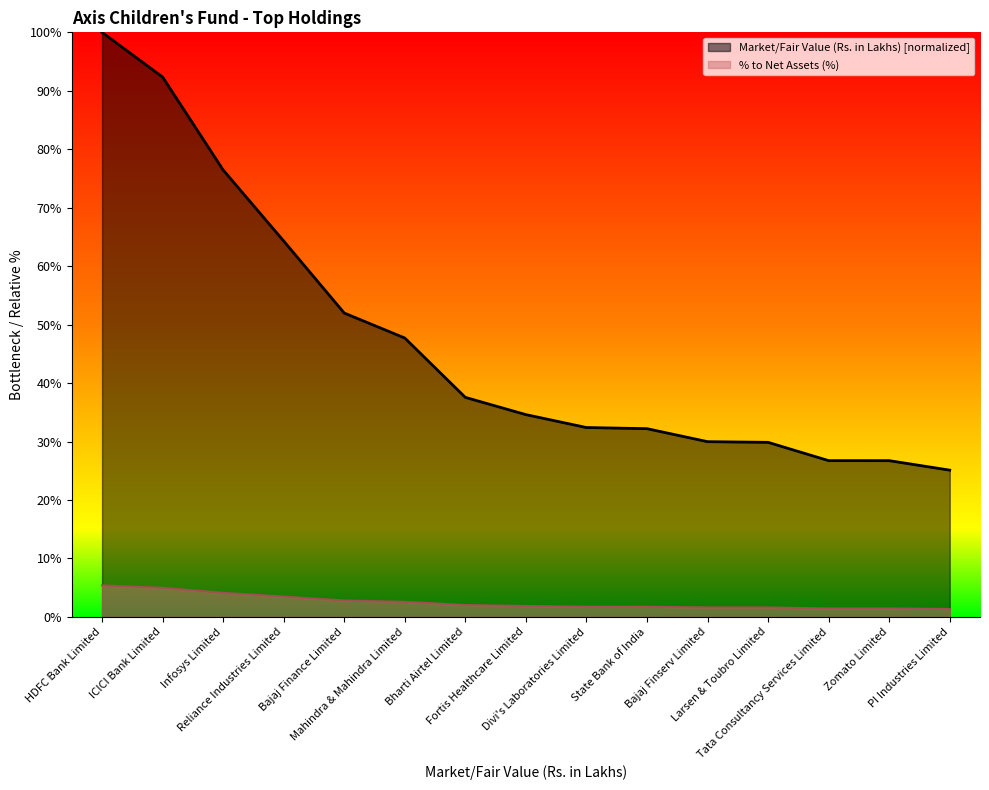

True or false: % to Net Assets has a value of 2.8 at Bajaj Finance Limited.

True